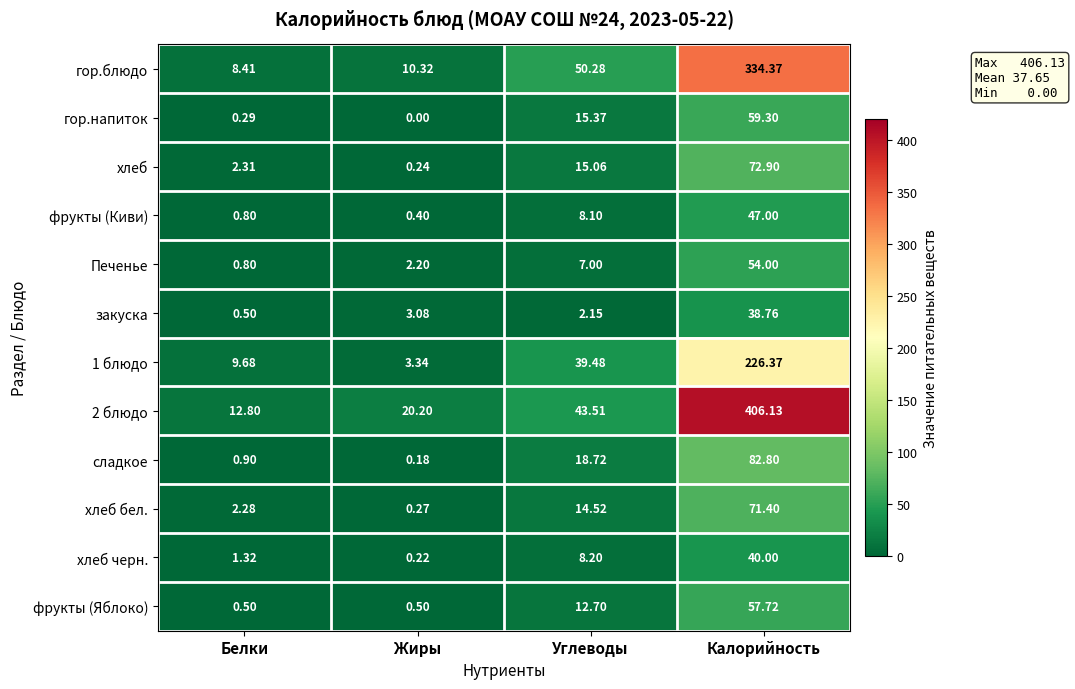

Rank the categories by сладкое value from highest to lowest.

Калорийность, Углеводы, Белки, Жиры